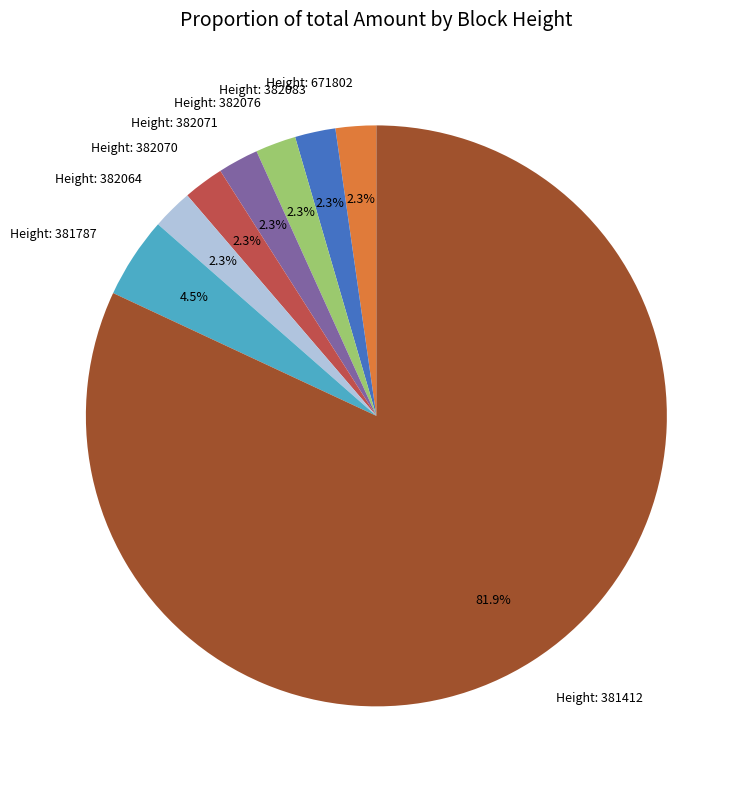

Approximately how many times larger is the value at Height: 381787 compared to Height: 382071?

2.0